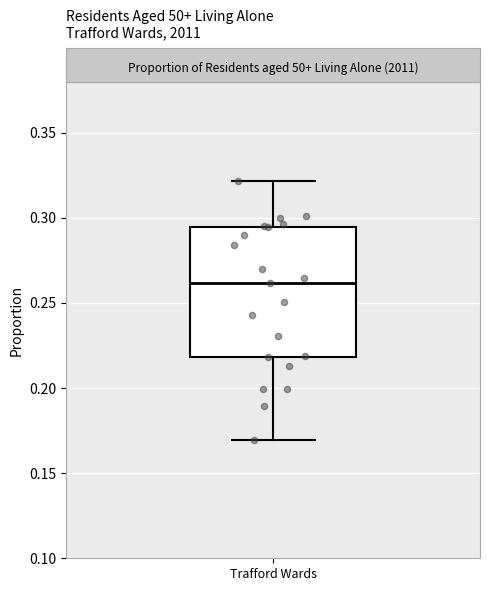

Where does the median line of the box for Trafford Wards sit on the y-axis? The values are not printed on the chart, so give them approximately, as read against the axis.

0.260